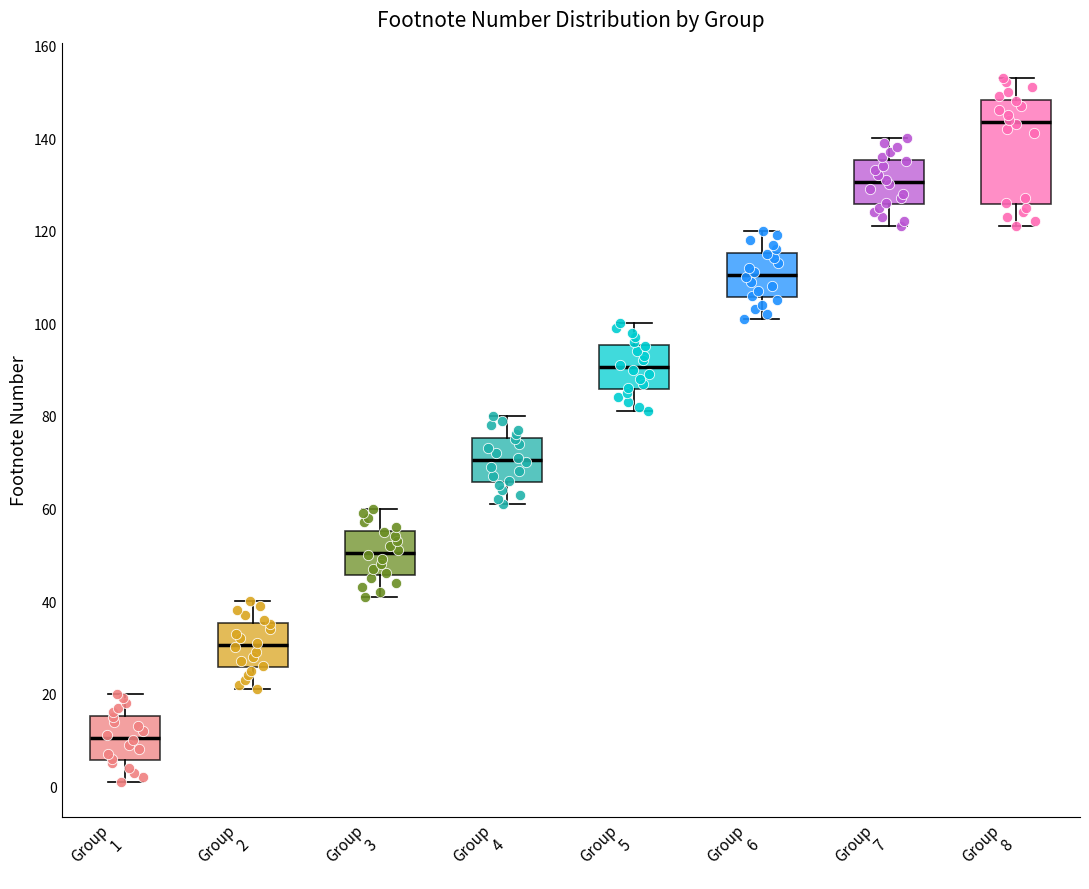

Comparing the boxes themselves (not the whiskers), which one is the tallest?

Group 8